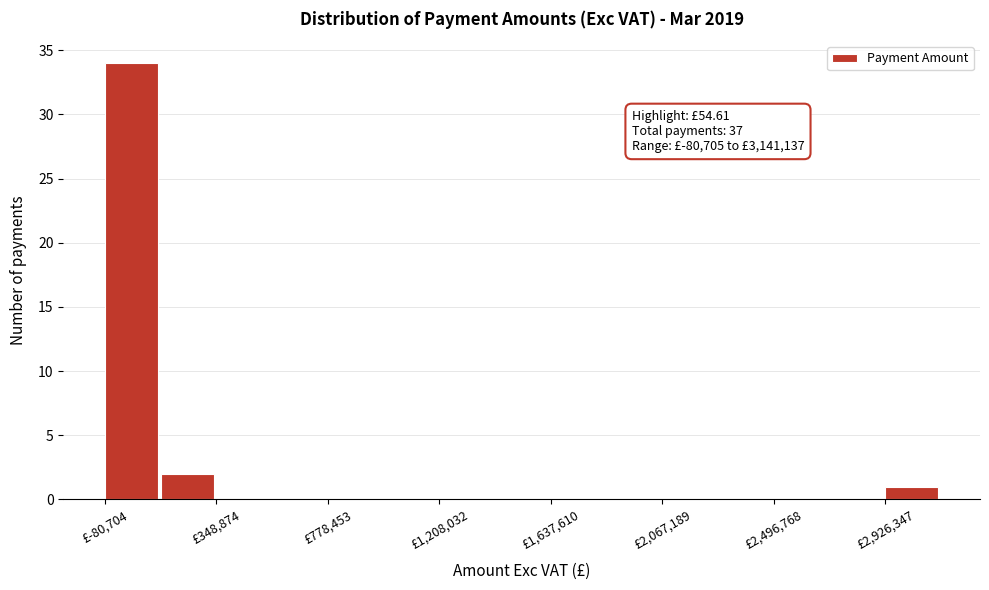

Which range on the x-axis has the tallest bar?

-100000 to 150000